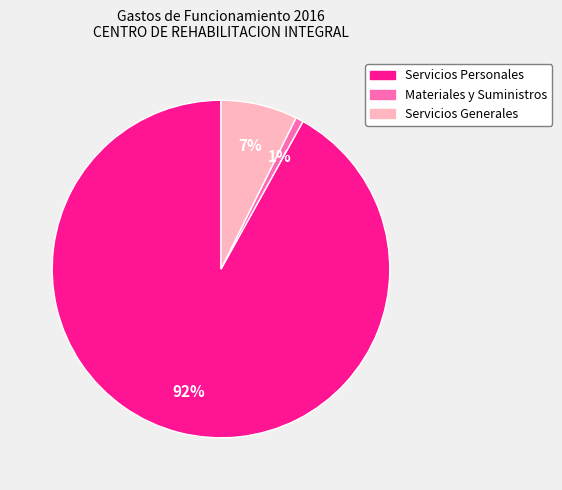

What percentage is the Materiales y Suministros slice, to the nearest percent?

1%